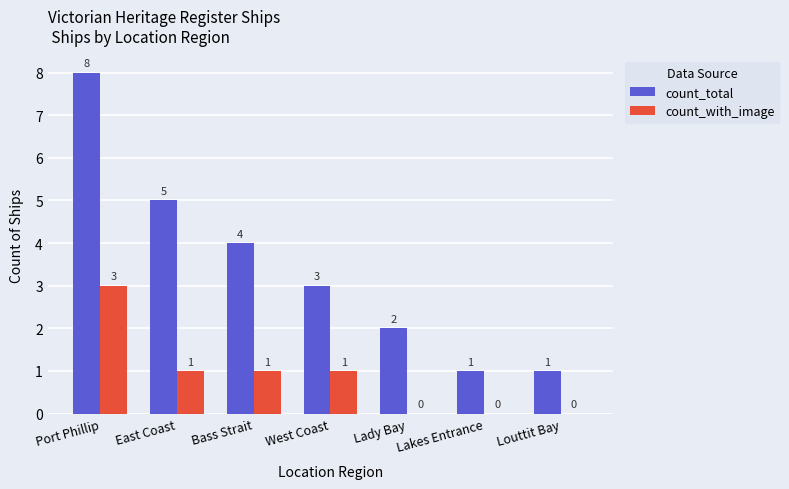

Is the value of count_total at Lakes Entrance greater than the value of count_with_image at Lady Bay?

Yes